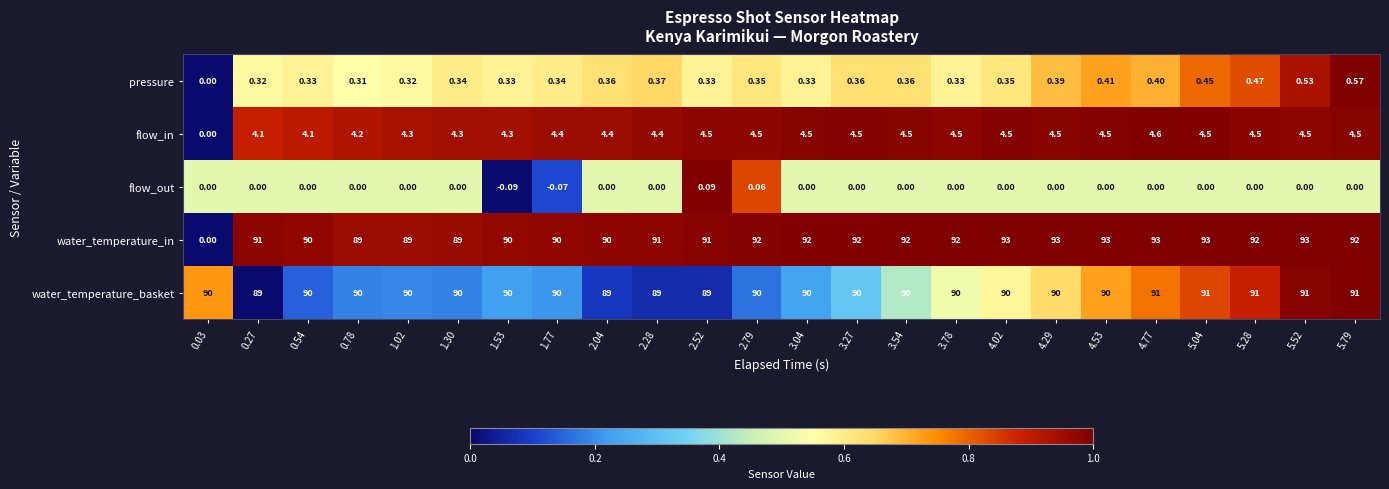

Rank the series by their maximum value, from highest to lowest.

water_temperature_in, water_temperature_basket, flow_in, pressure, flow_out